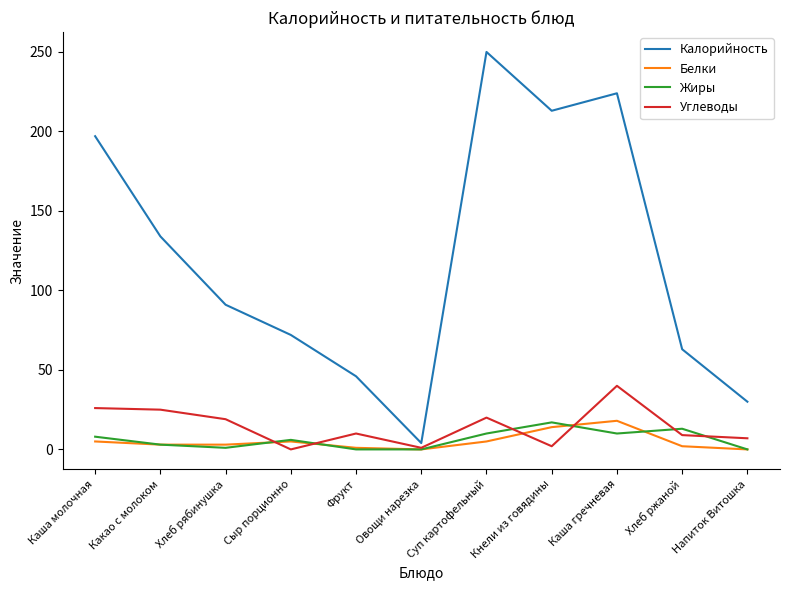

What is the approximate value of Калорийность at Каша молочная, to the nearest 5?

195